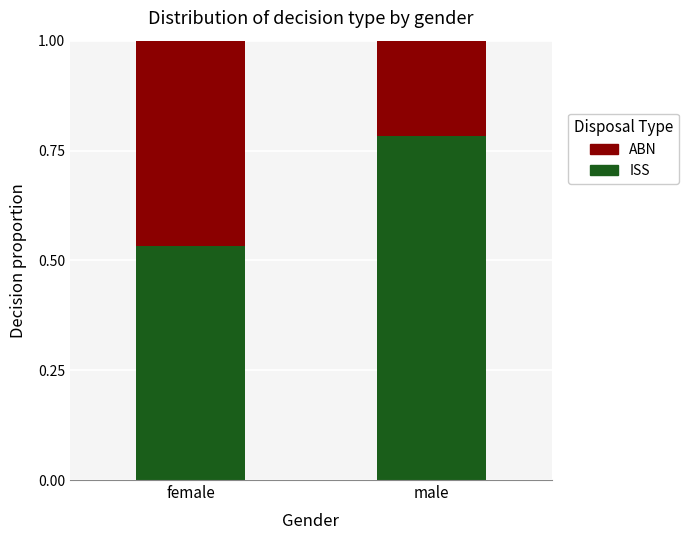

Rank the categories by ISS value from lowest to highest.

female, male